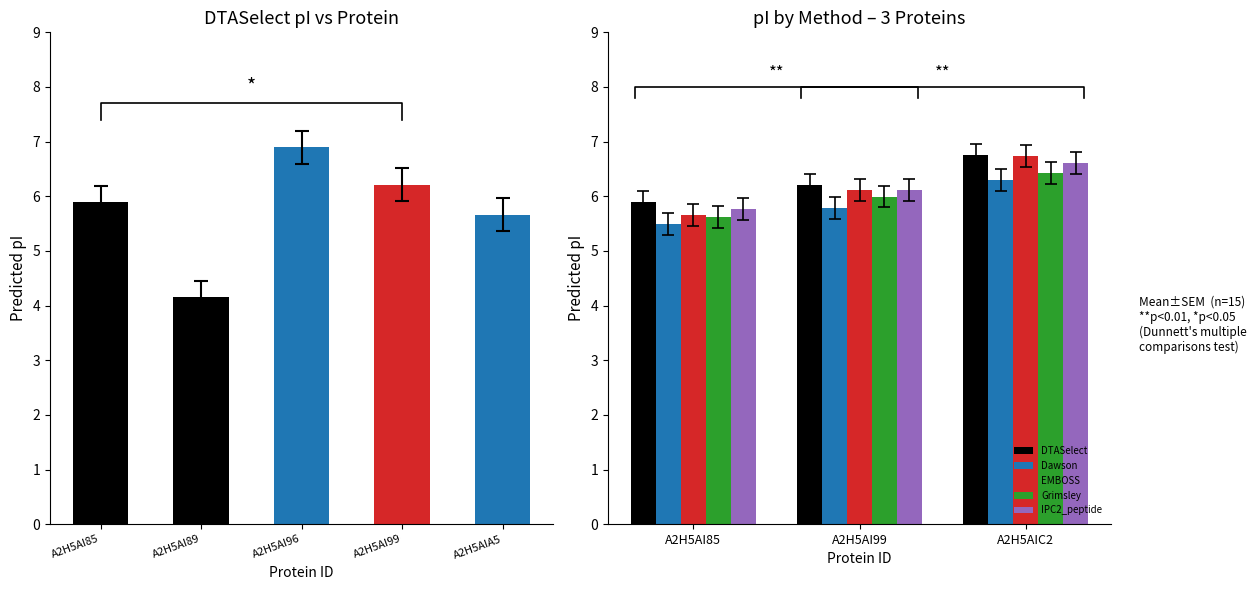

Is the value of Grimsley at A2H5AI99 greater than the value of DTASelect at A2H5AI99?

No